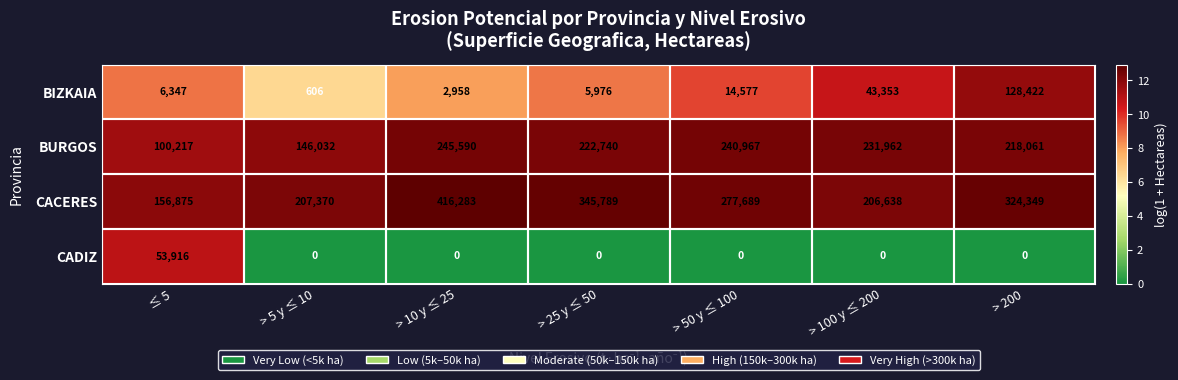

At which category is the sum across all series the highest?

> 200